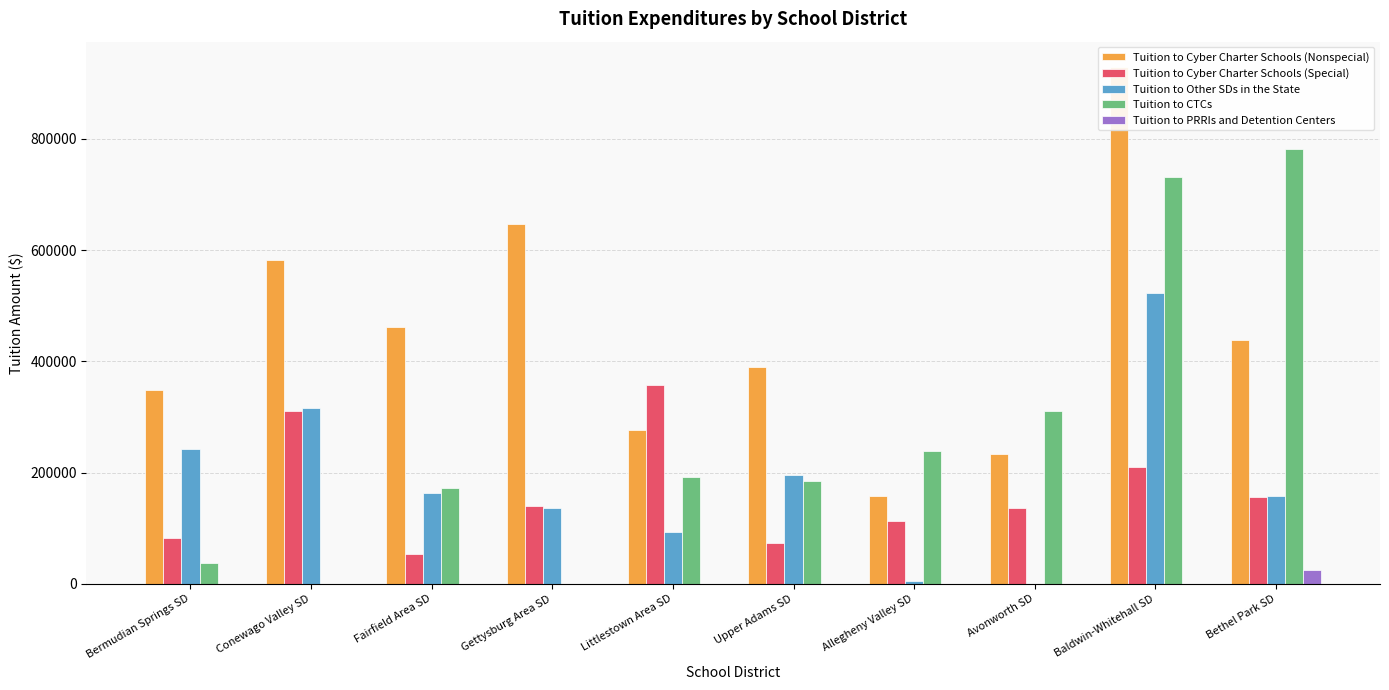

At Allegheny Valley SD, list the series in order from largest to smallest.

Tuition to CTCs, Tuition to Cyber Charter Schools (Nonspecial), Tuition to Cyber Charter Schools (Special), Tuition to Other SDs in the State, Tuition to PRRIs and Detention Centers